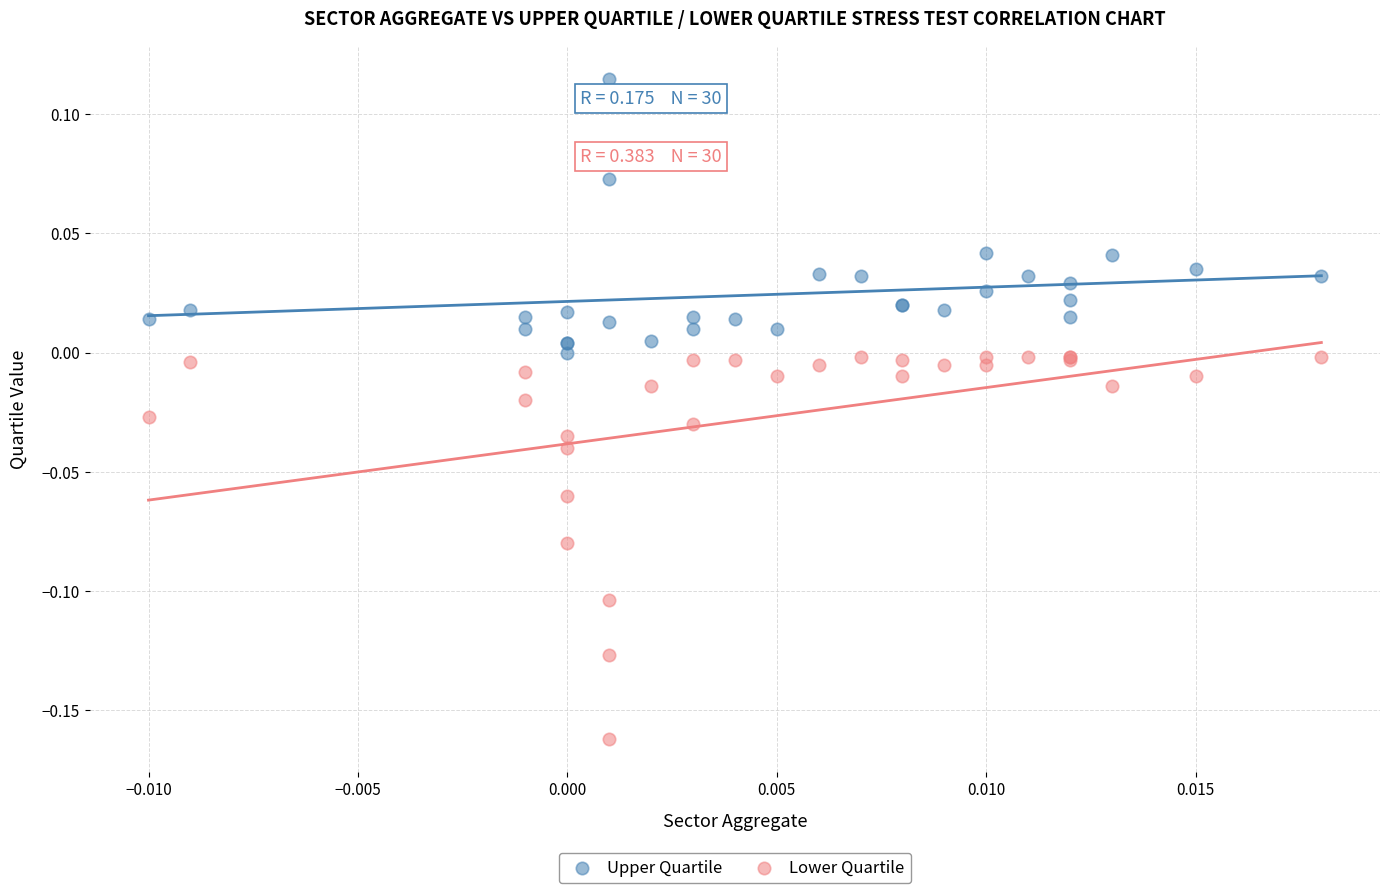

Which series has the largest Y range (max minus min)?

Lower Quartile